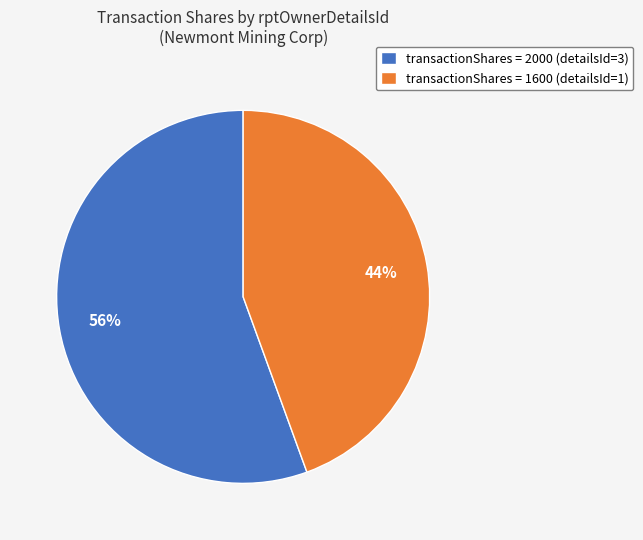

Is the sum of transactionShares = 2000 (detailsId=3) and transactionShares = 1600 (detailsId=1) greater than half?

Yes